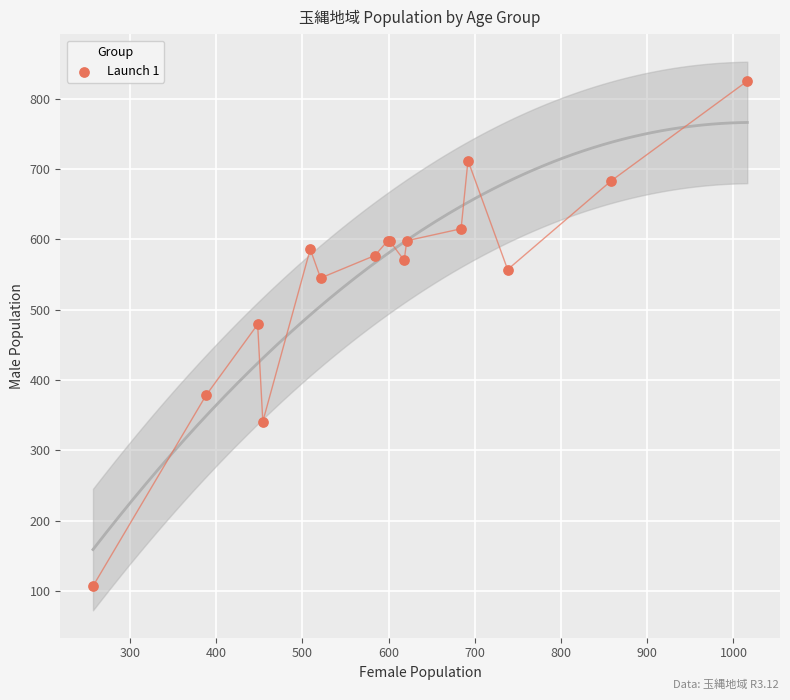

What Y value in the scatter plot is closest to 466?

479